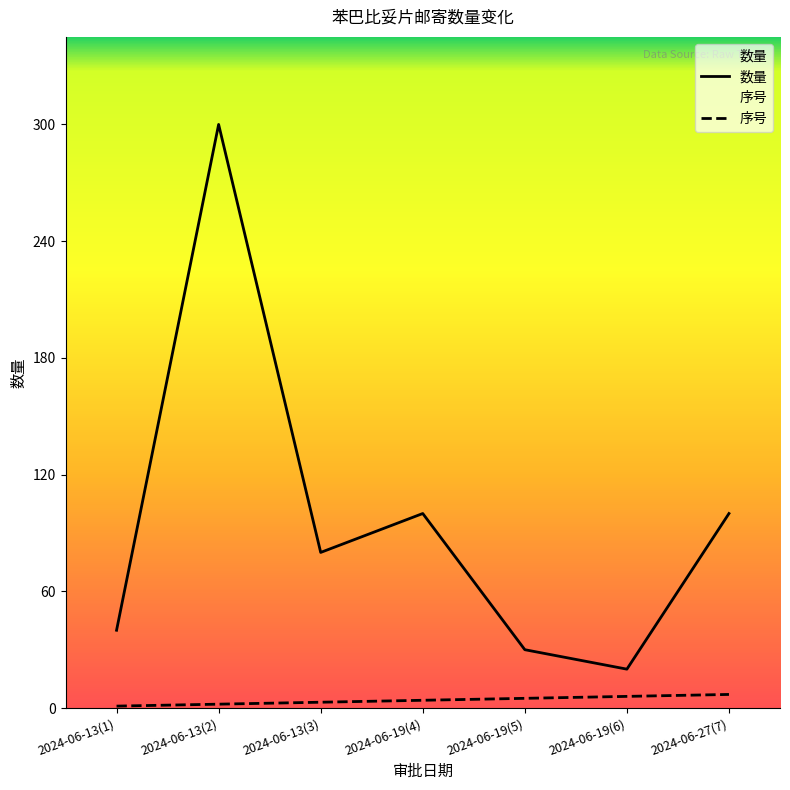

Read the 序号 value at 2024-06-19(5).

5